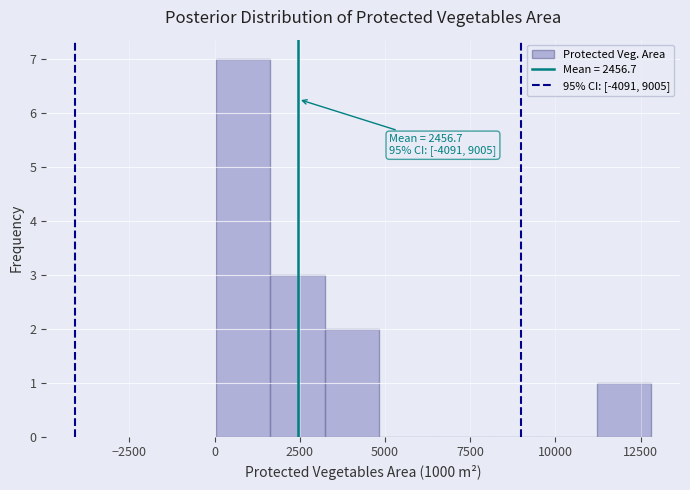

Around what value on the x-axis is the tallest bar? Give the approximate position of its centre, as read against the axis.

1000